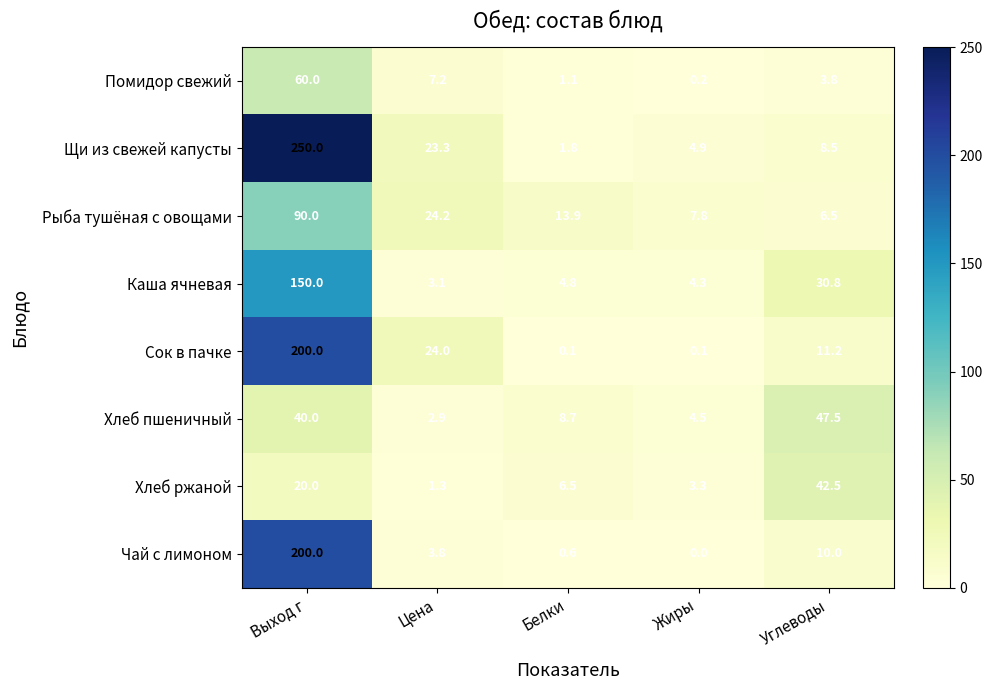

Which series has the largest range (max minus min)?

Щи из свежей капусты